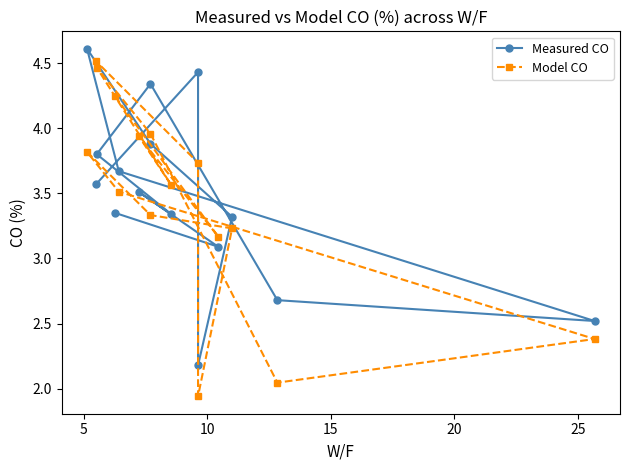

How many interior local peaks does the Measured CO series have?

4